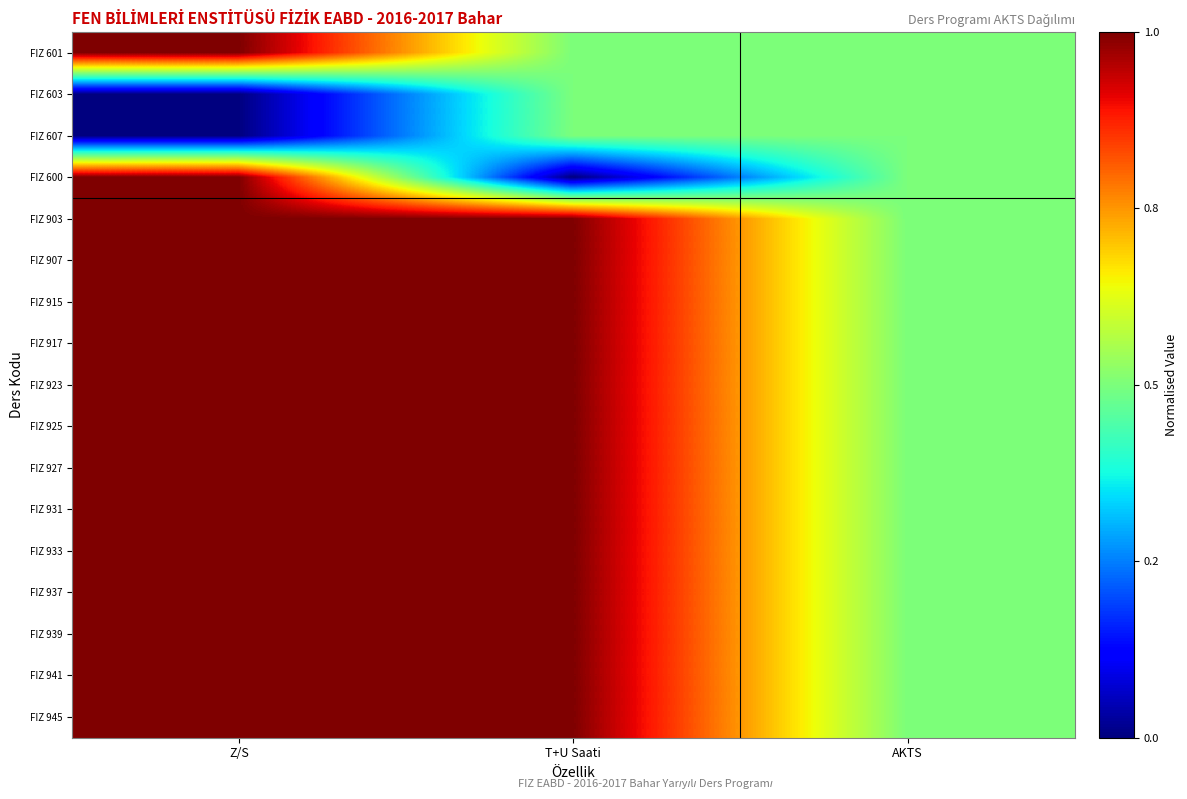

At which category is the sum across all series the highest?

Z/S